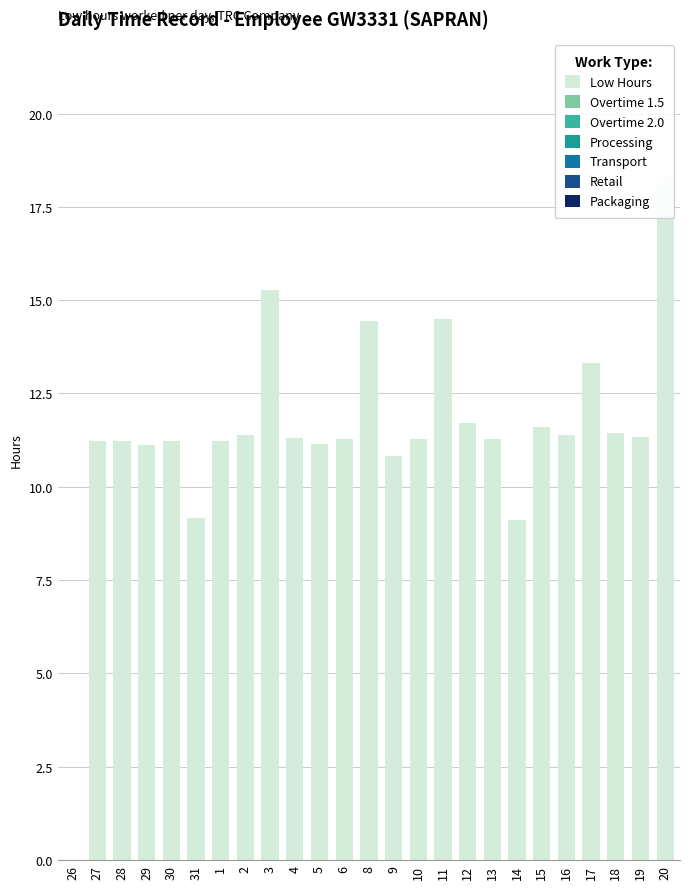

What is the change in value from 3 to 12?

-3.5